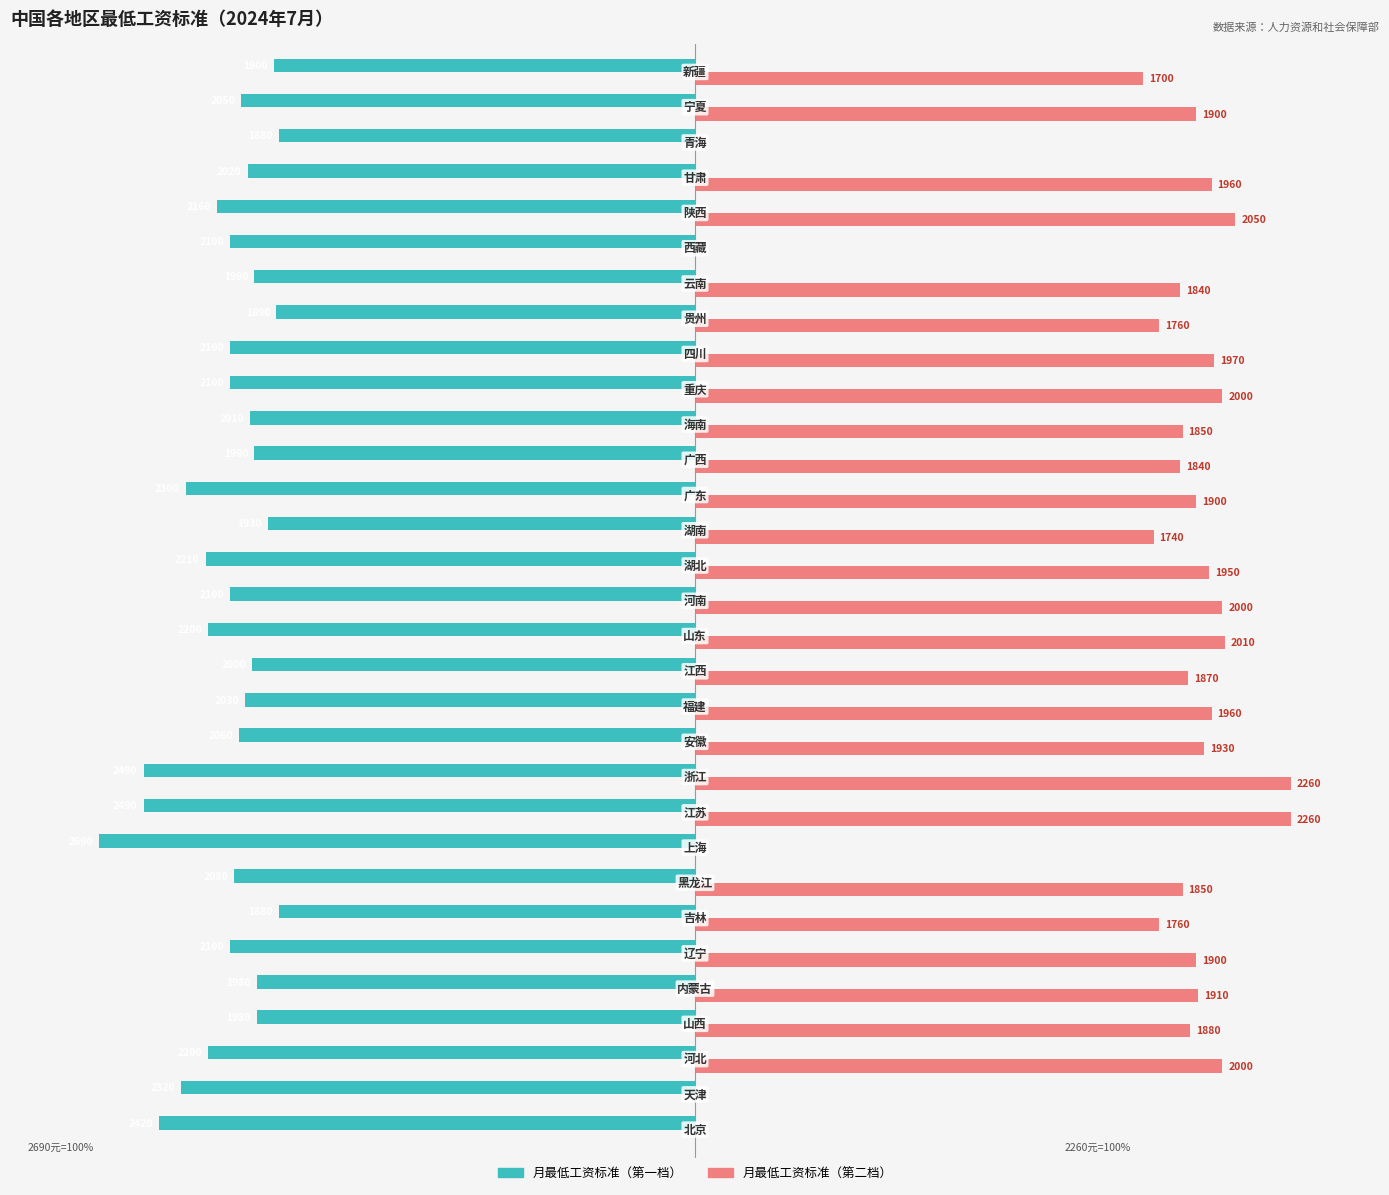

How many positive values does the 月最低工资标准（第二档） series have?

26